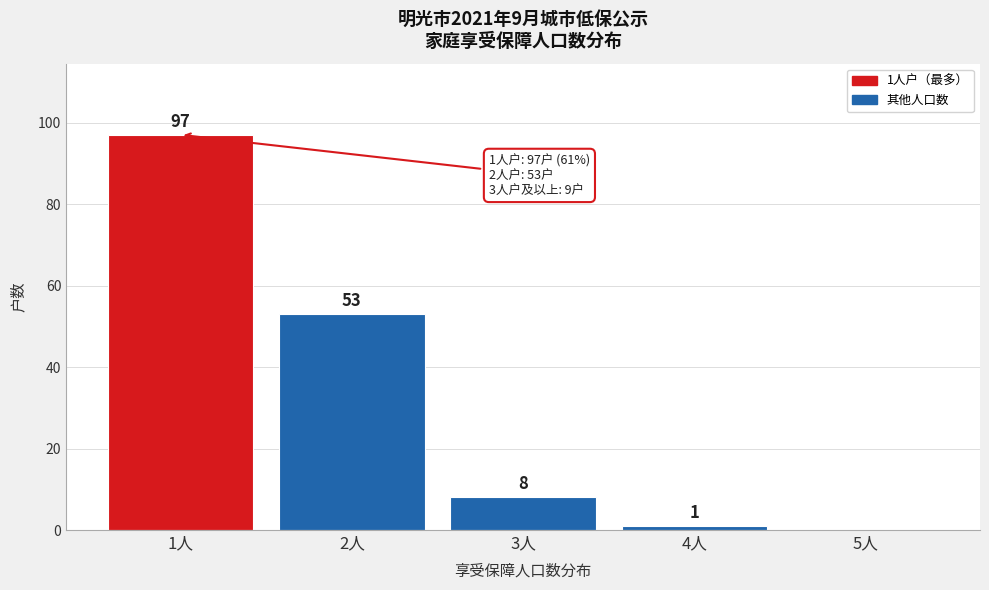

Reading right to left, transcribe all the data shown in this chart.

5人=0	4人=1	3人=8	2人=53	1人=97